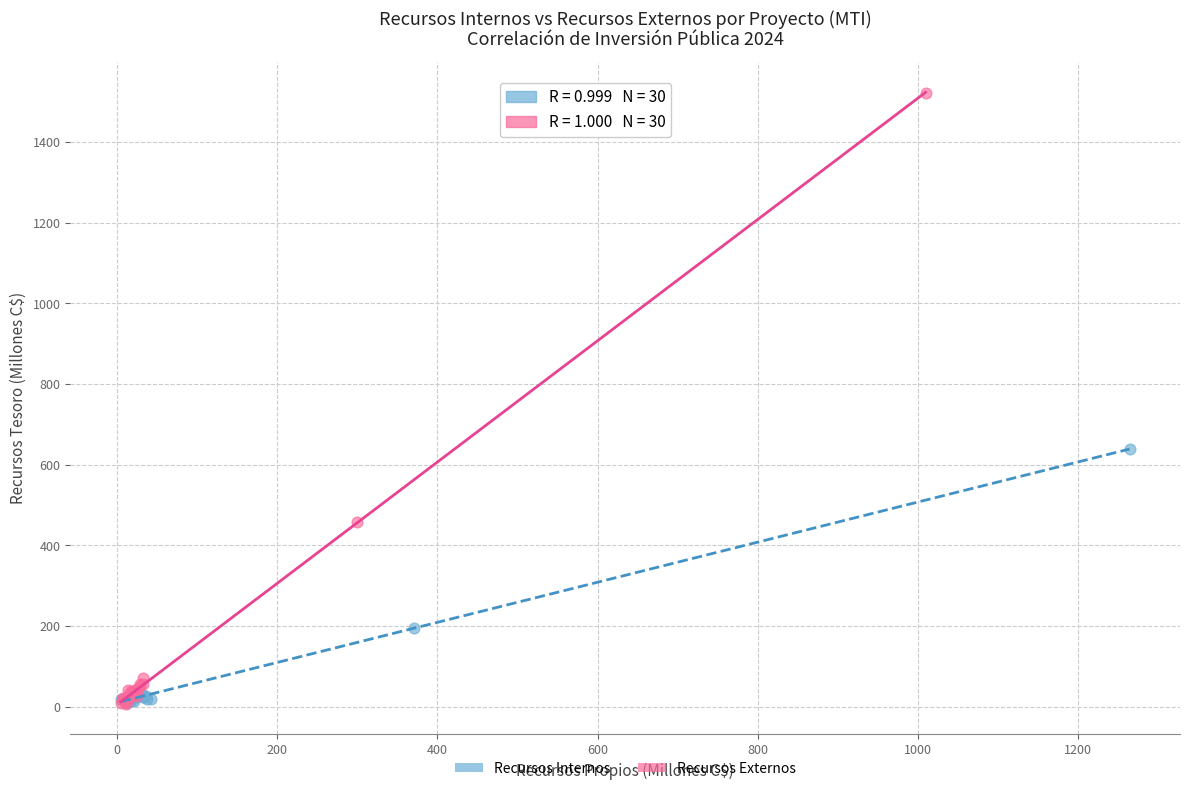

Which series contains the highest Y value?

Recursos Externos